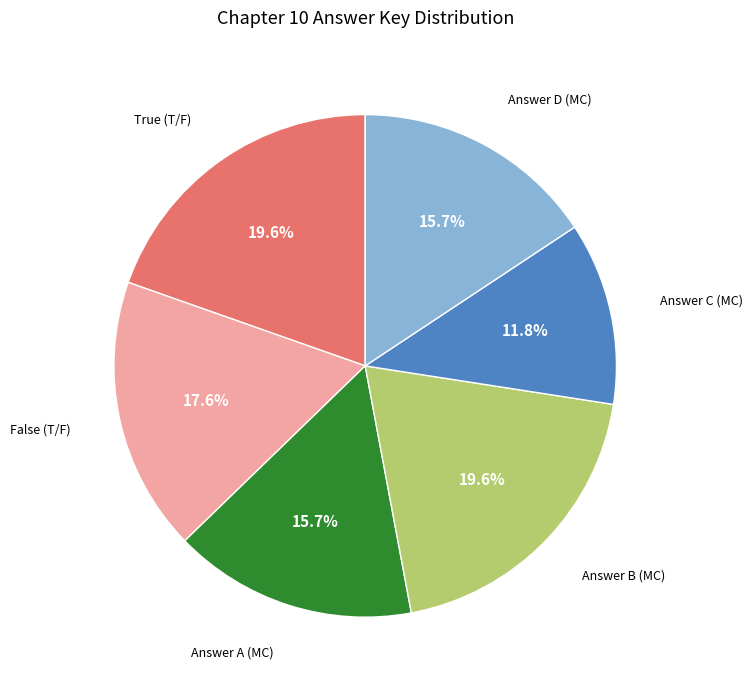

Does any single category account for the majority?

No